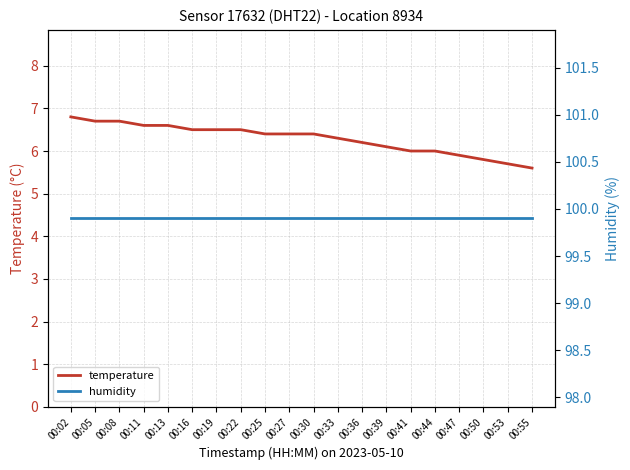

List the series in order of their overall mean, lowest first.

temperature, humidity